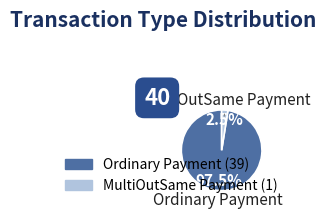

Combined, what portion of the pie is Ordinary Payment and MultiOutSame Payment?

100.0%